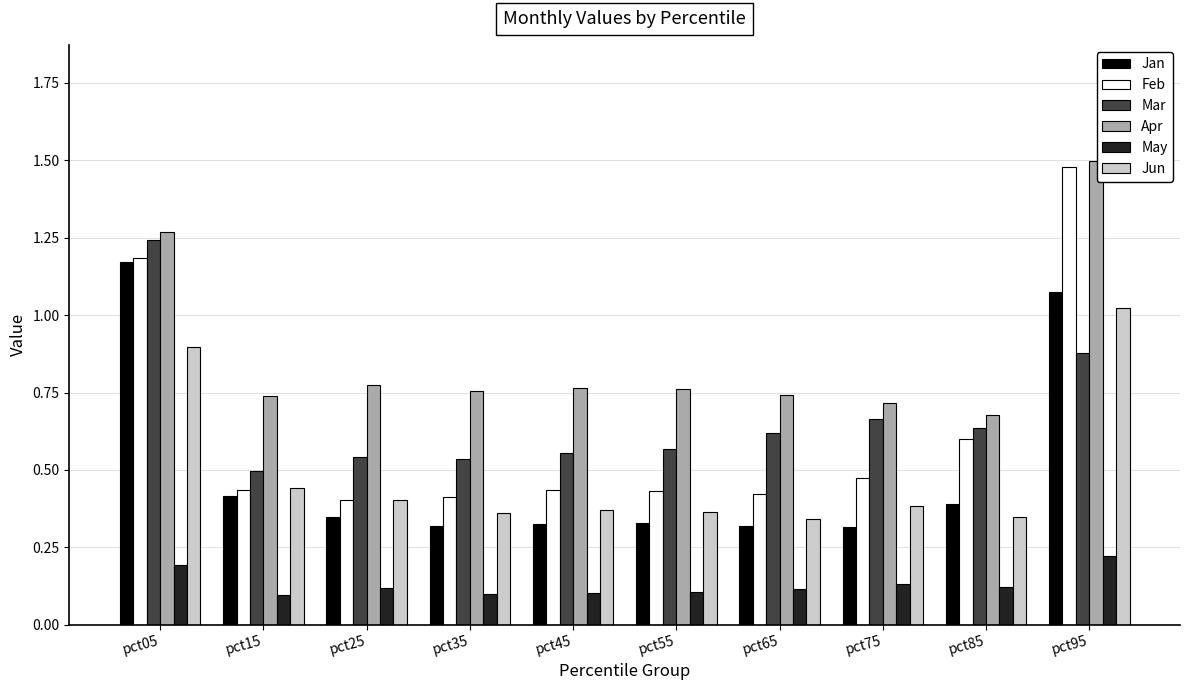

Which series changed the most between pct05 and pct15?

Jan